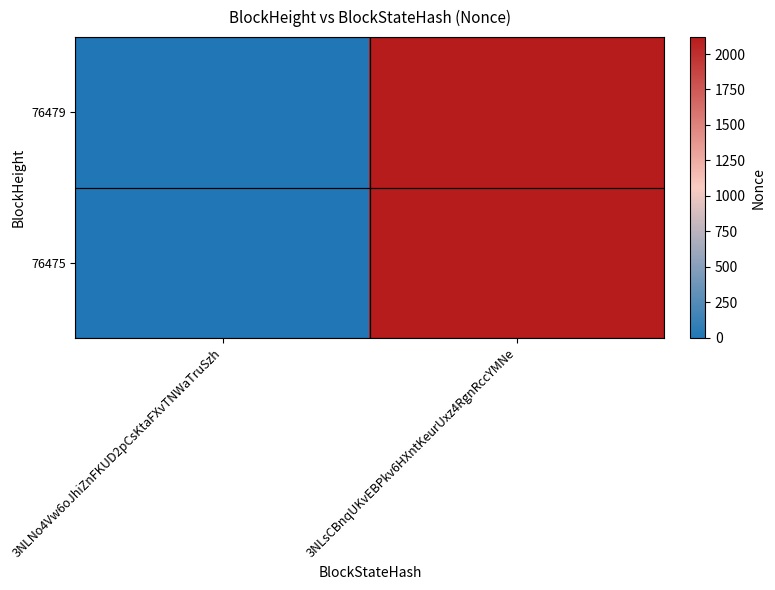

Which series has the widest spread of values?

76479